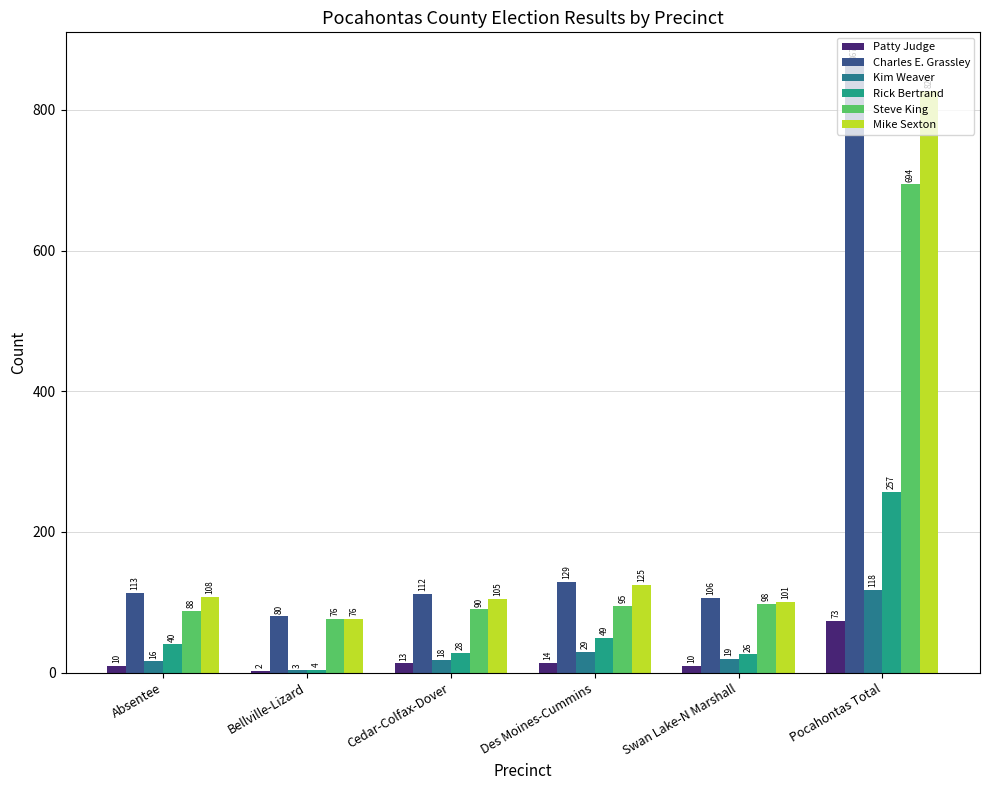

True or false: Kim Weaver has a value of 118 at Pocahontas Total.

True